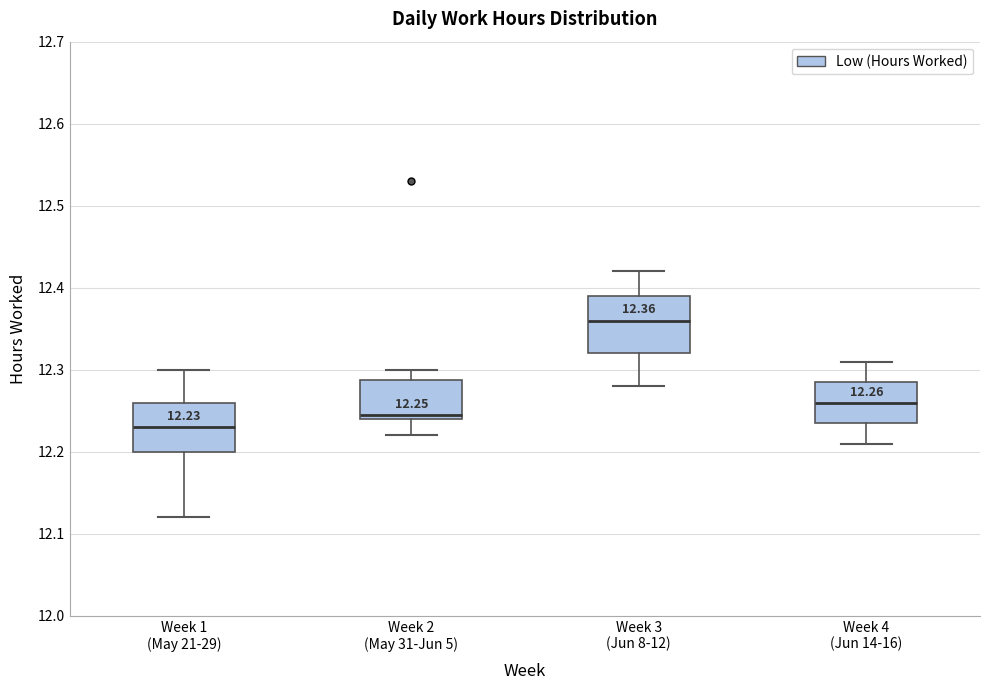

Which box's median line is the highest?

Week 3 (Jun 8-12)